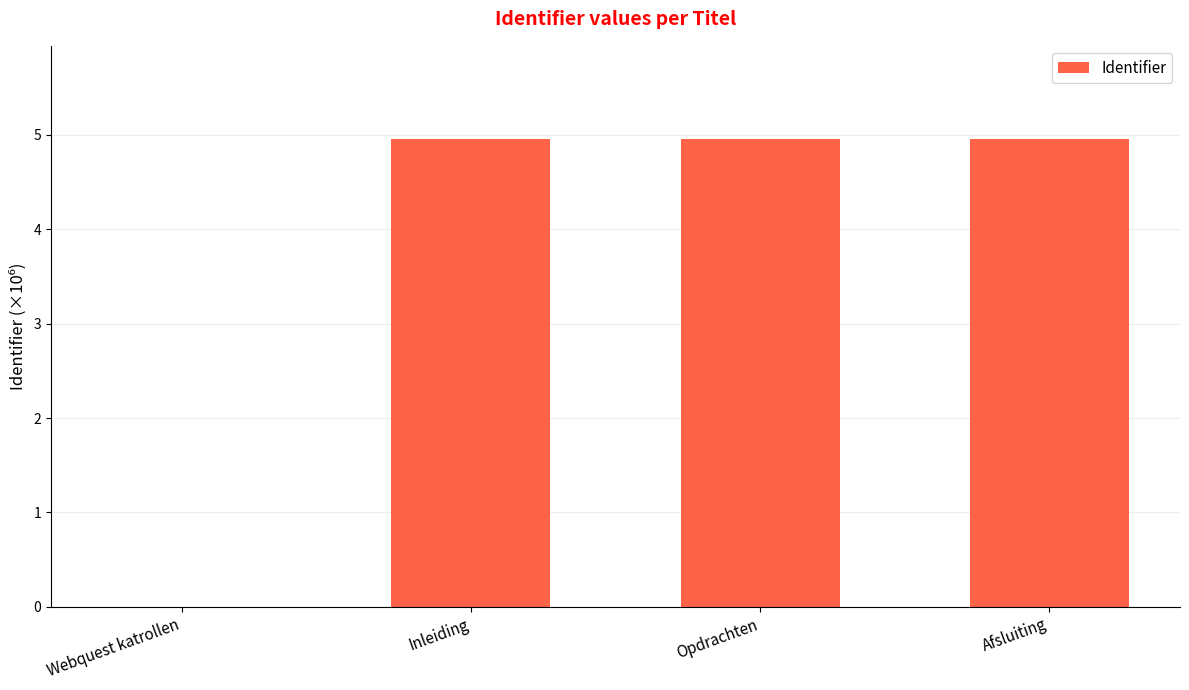

How many positive values are there?

3